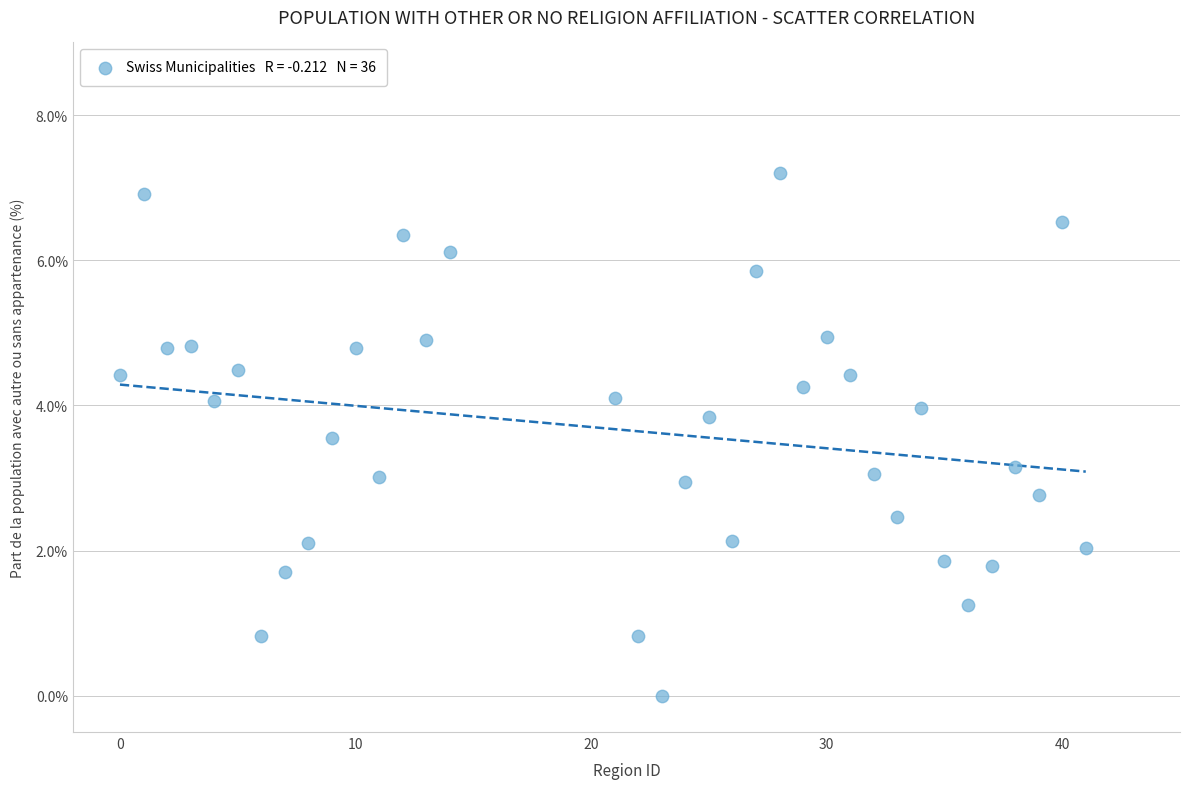

What is the range of Y values (max minus min)?

7.2